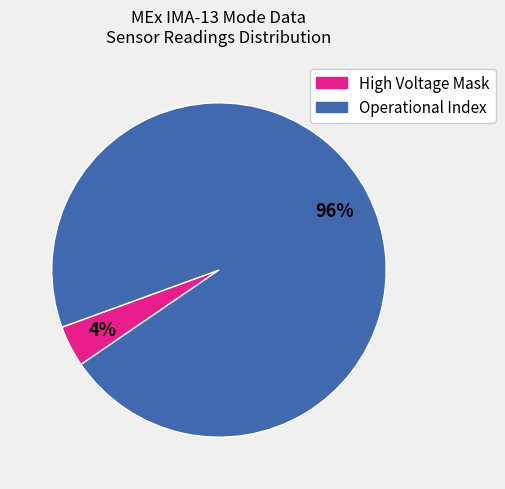

Is there a majority slice in this chart?

Yes